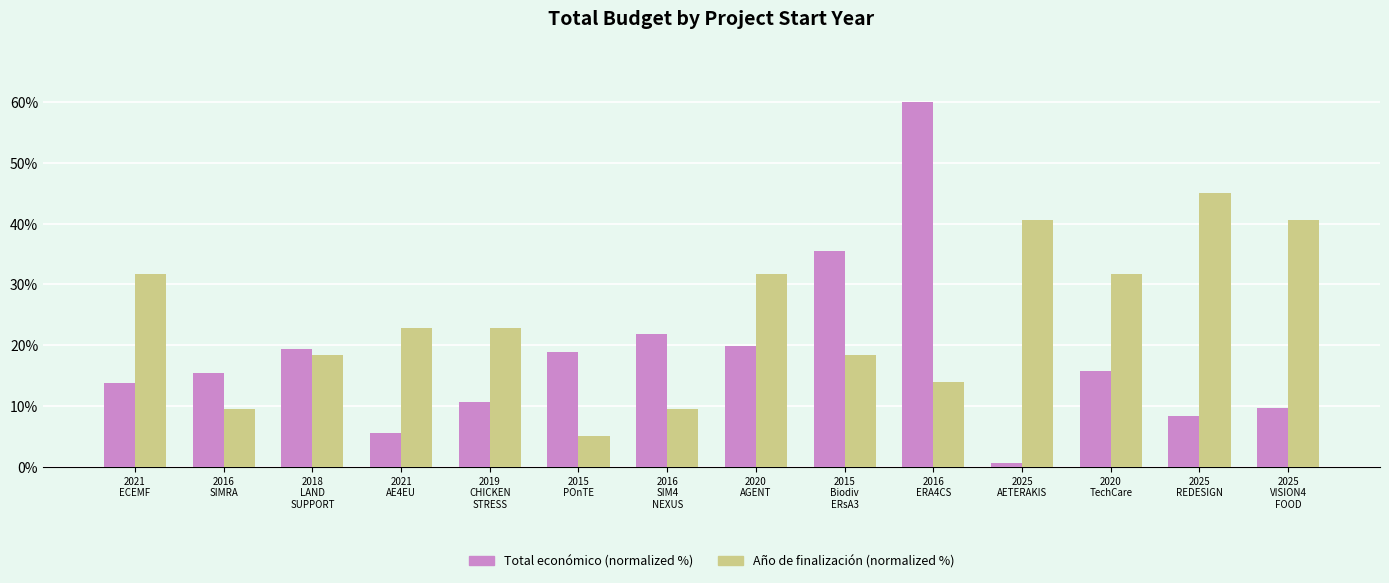

At which category is the sum across all series the highest?

2016
ERA4CS